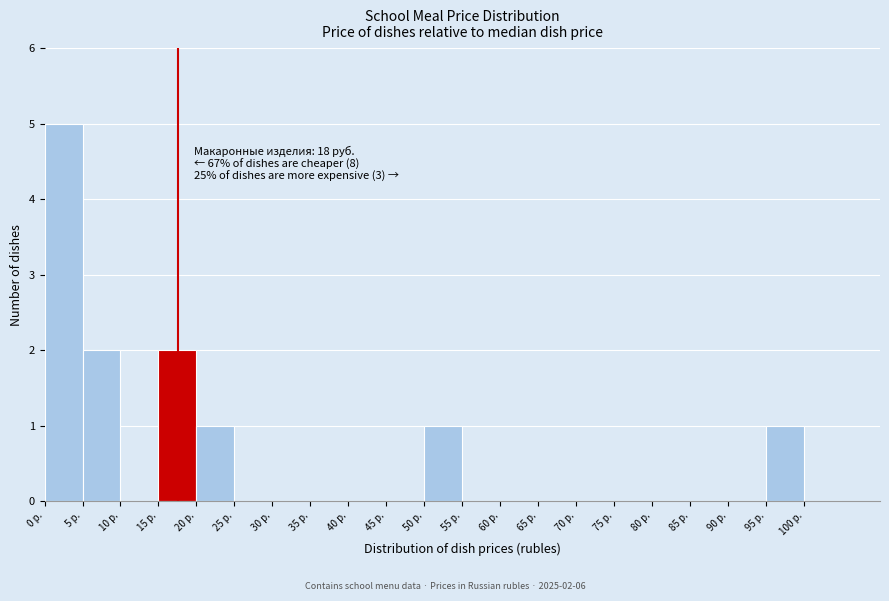

Over which range of the x-axis is the bar tallest?

0 to 5